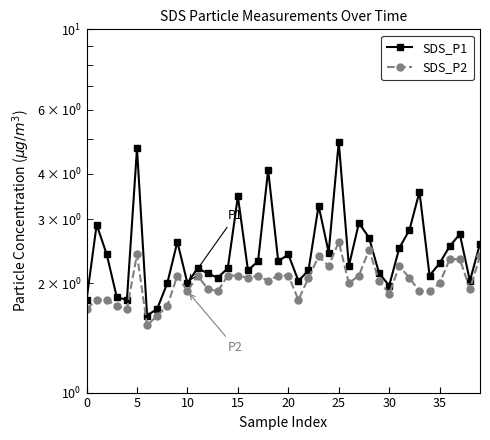

True or false: SDS_P2 and SDS_P1 cross at least once.

False